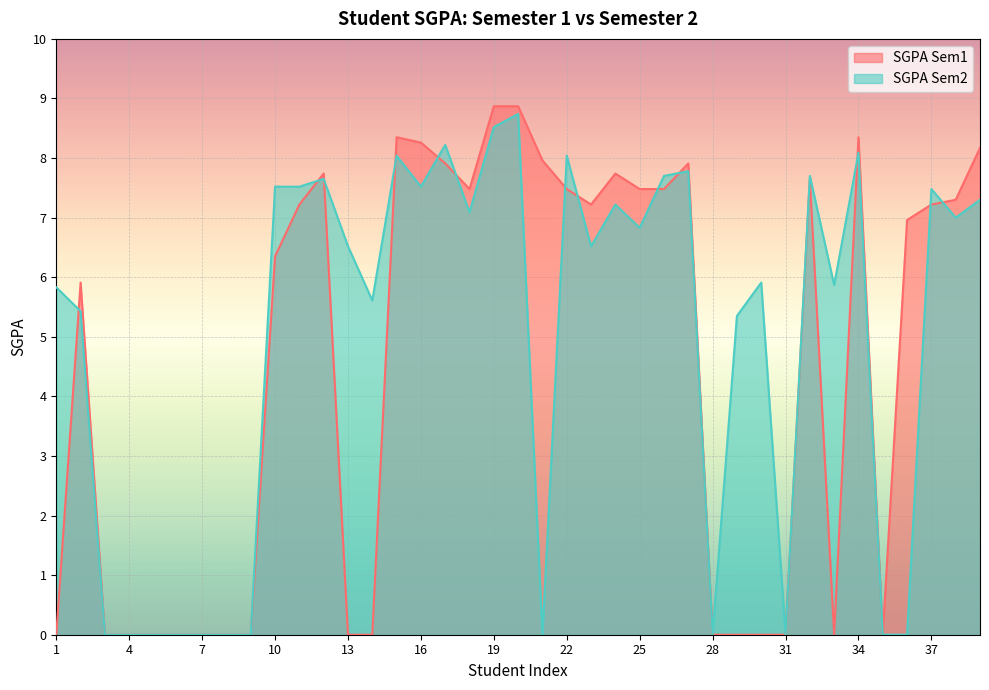

Where is SGPA Sem2 nearest to the value 4?

29